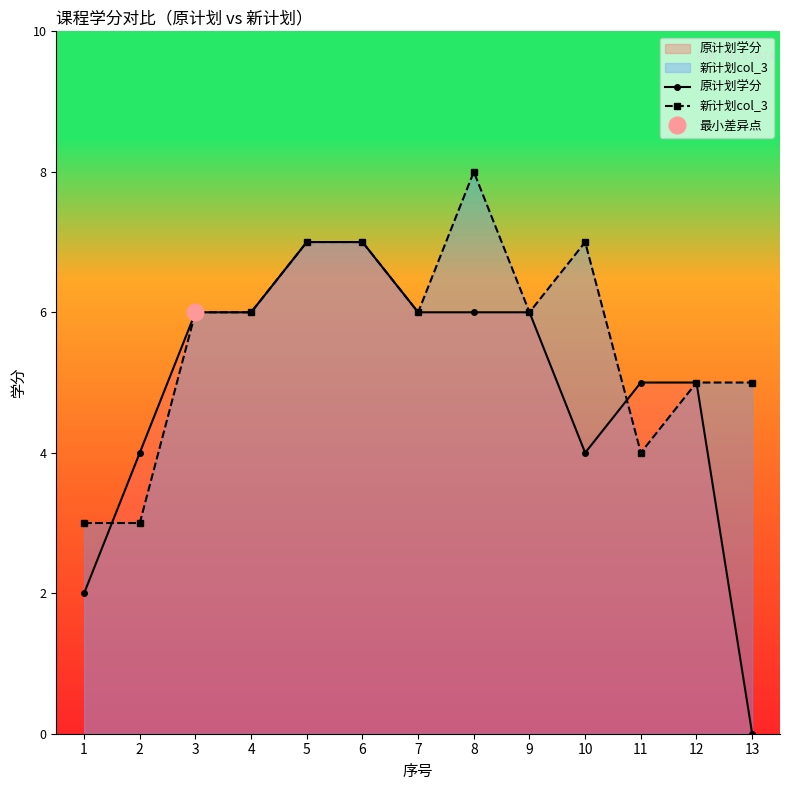

Is it true that 新计划col_3 equals 6 at 3?

True